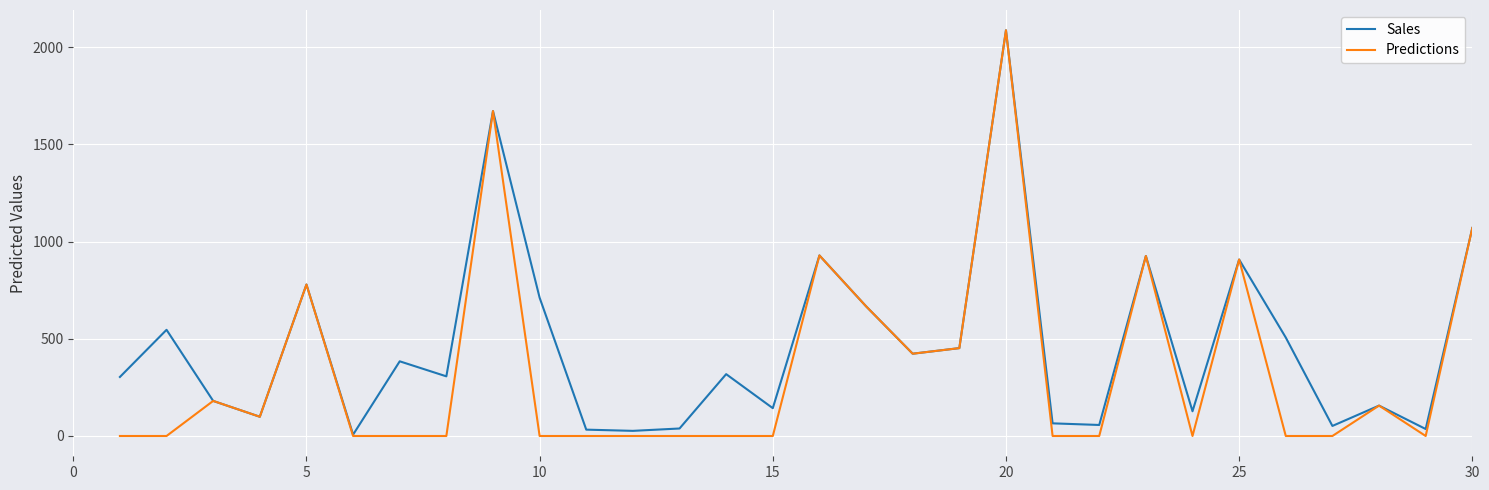

Does the chart have visible grid lines?

Yes